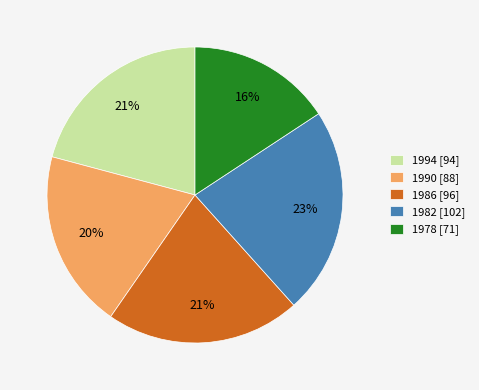

Is there any slice that represents more than half of the pie?

No